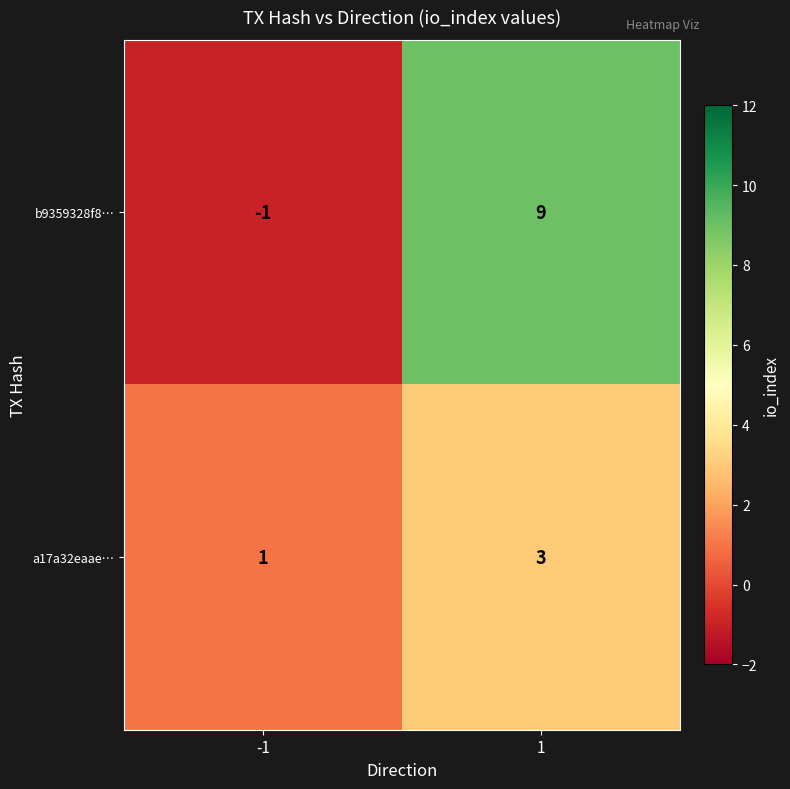

Count the number of data series in this chart.

2